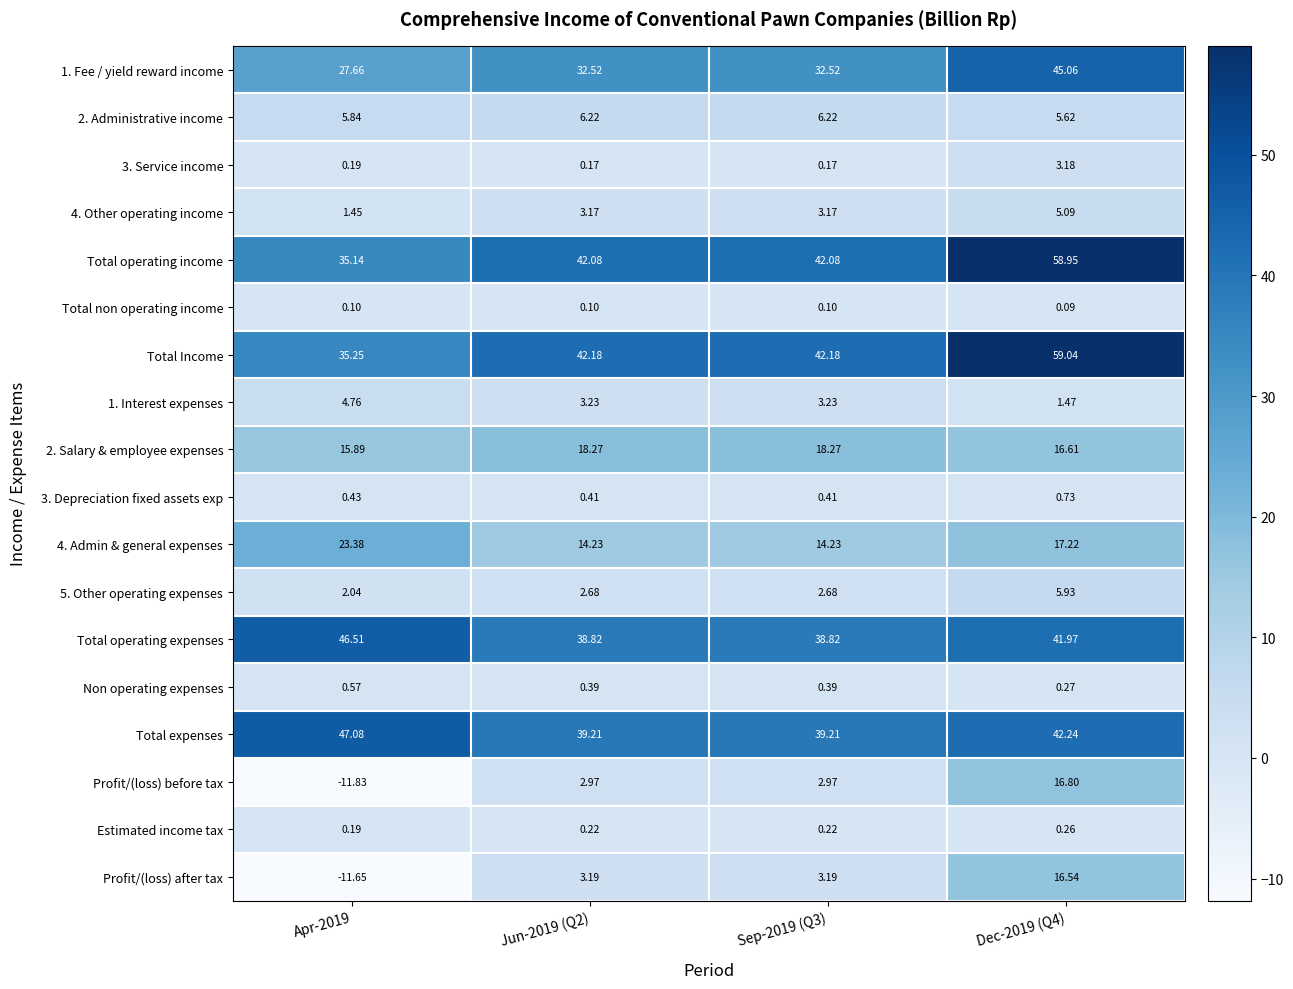

Which series has the widest spread of values?

Profit/(loss) before tax